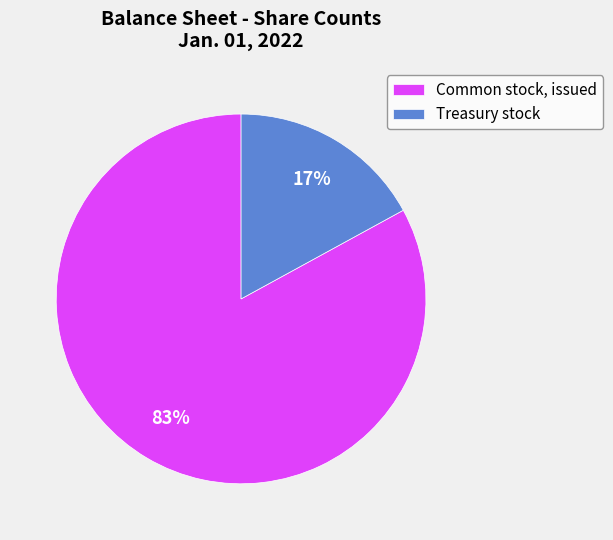

Approximately how many times larger is the value at Common stock, issued compared to Treasury stock?

4.9